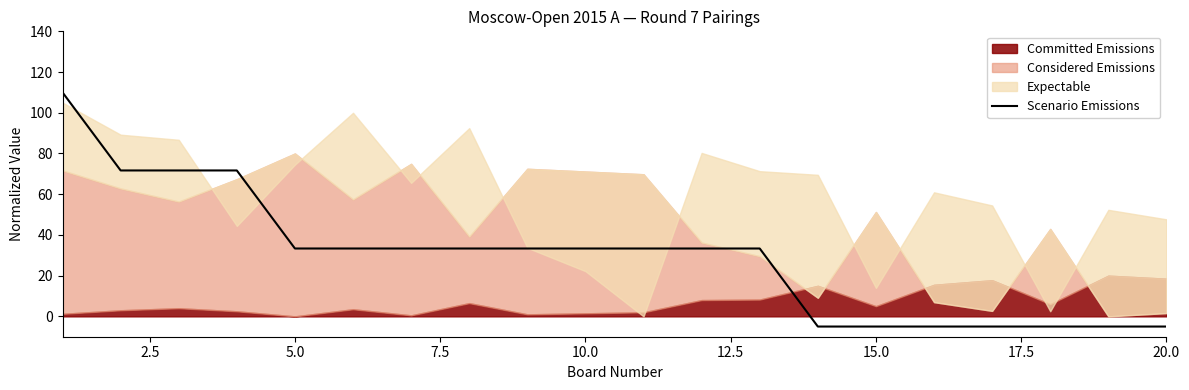

What is the greatest value displayed?

110.0